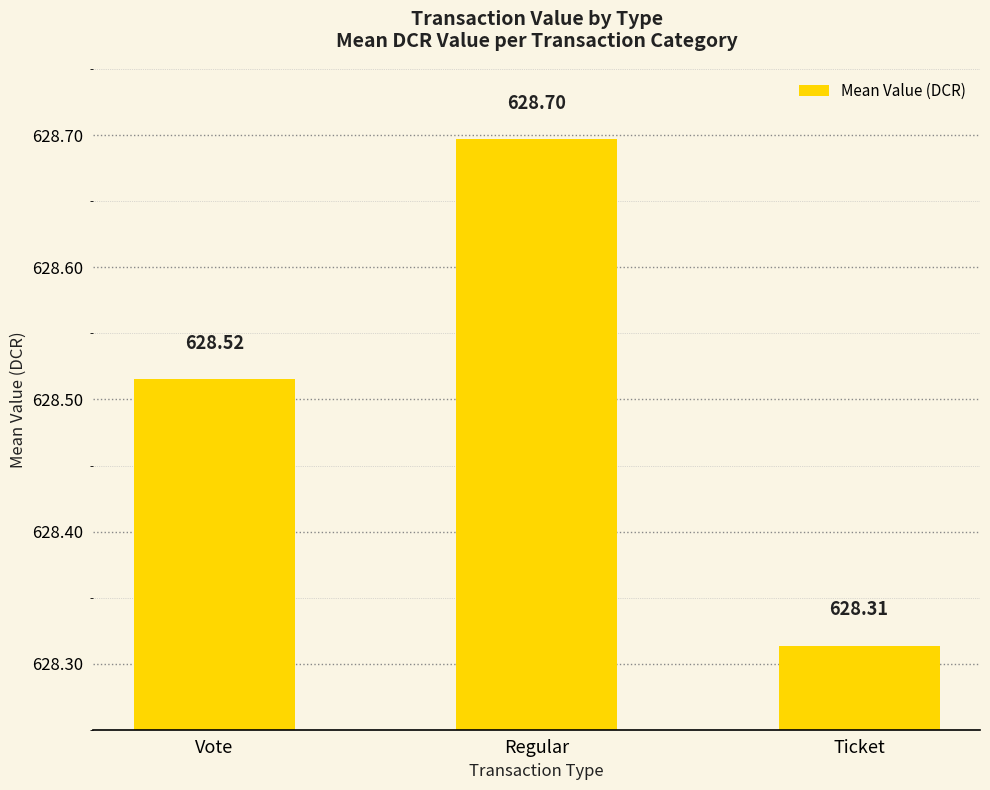

Rank the categories by value from highest to lowest.

Regular, Vote, Ticket